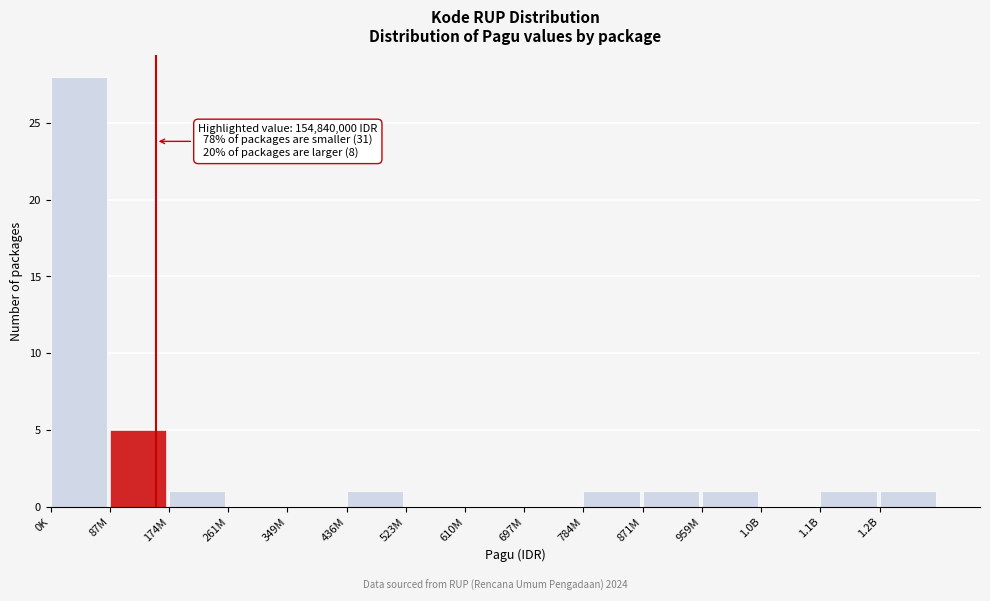

Reading left to right, transcribe all the data shown in this chart.

0K=28	87M=5	174M=1	261M=0	349M=0	436M=1	523M=0	610M=0	697M=0	784M=1	871M=1	959M=1	1.0B=0	1.1B=1	1.2B=1